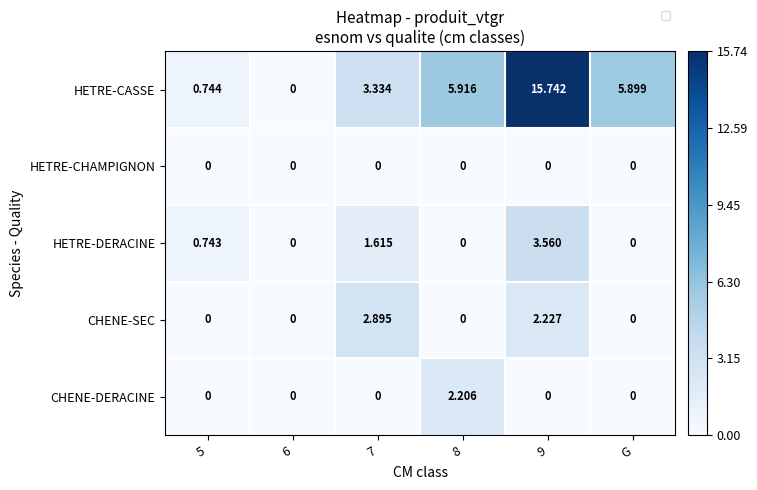

Which series has the widest spread of values?

HETRE-CASSE